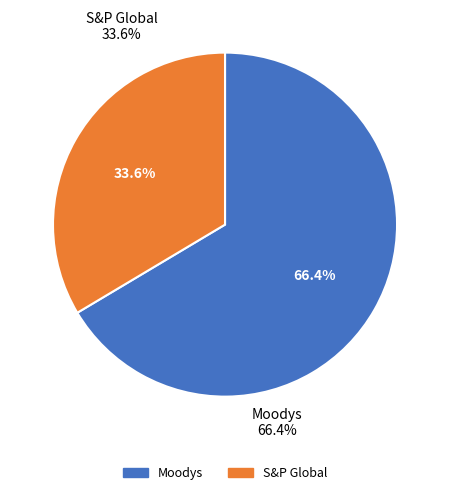

Count the number of slices in the pie.

2